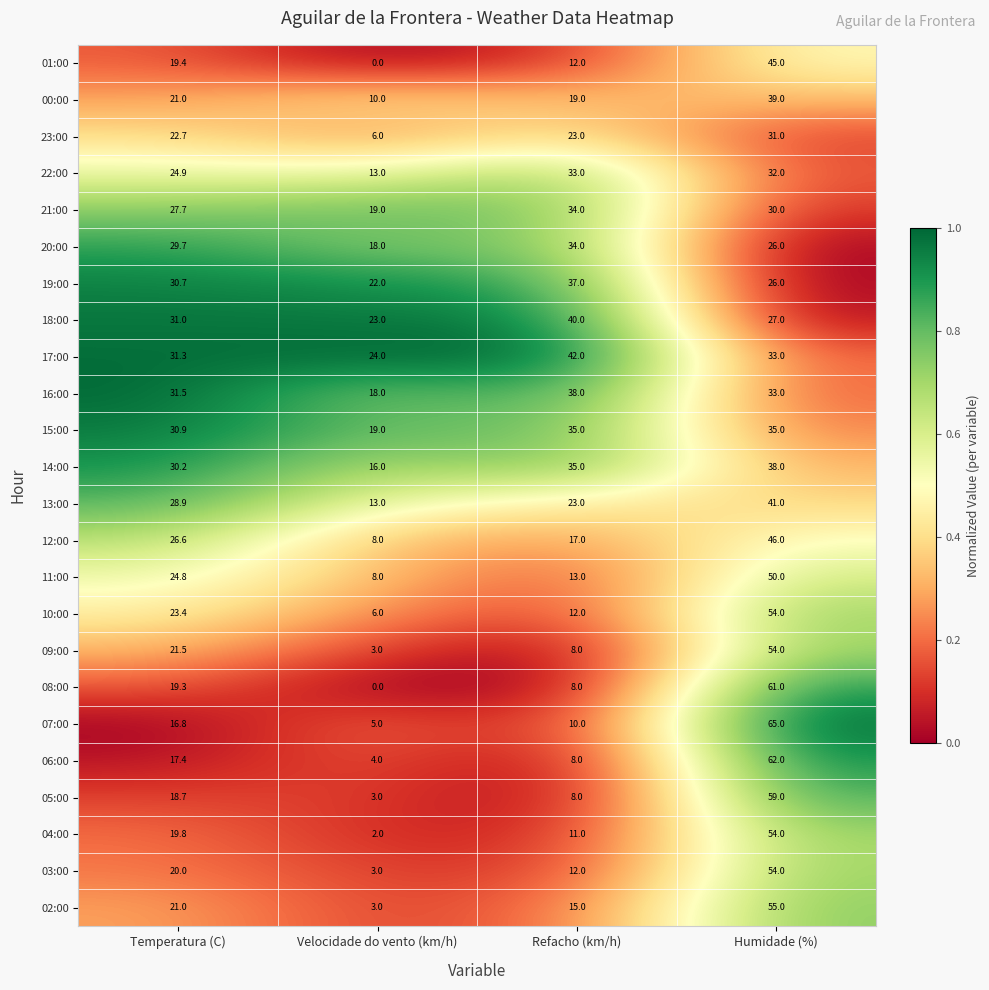

The 18:00 series shows 41.1 at Temperatura (C). True or false?

False